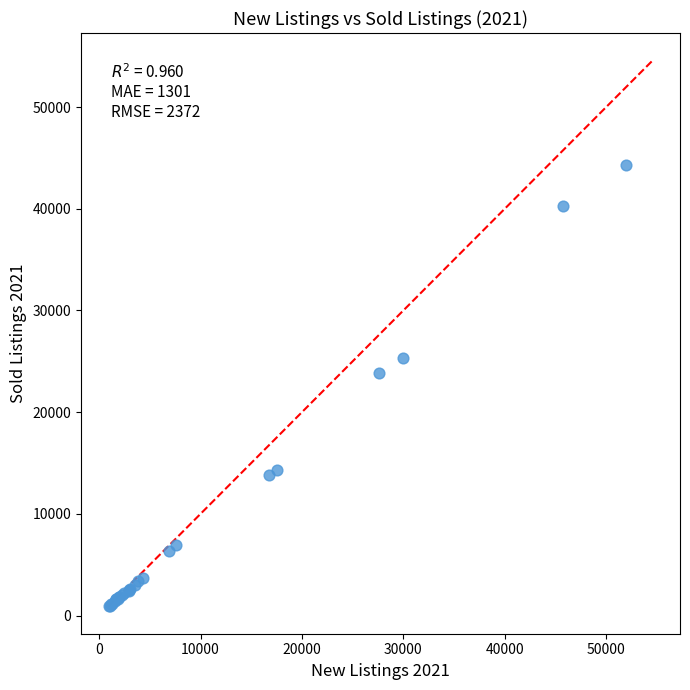

What Y value in the scatter plot is closest to 22638?

23827